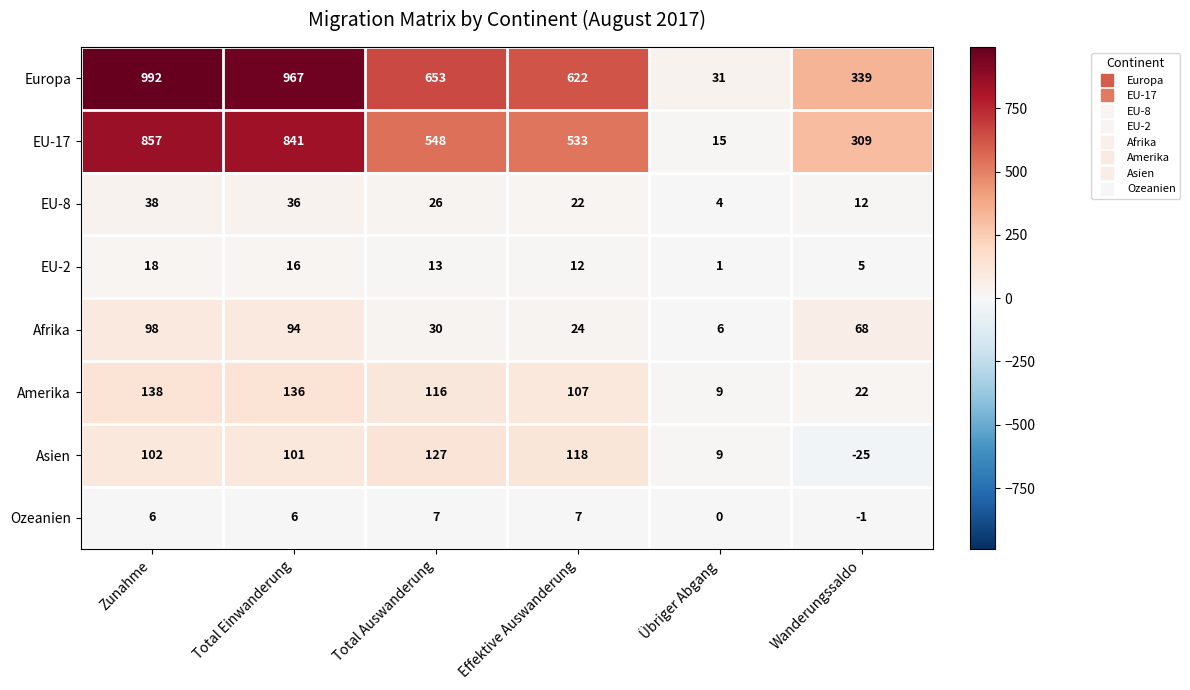

Which series has the largest total across all categories?

Europa